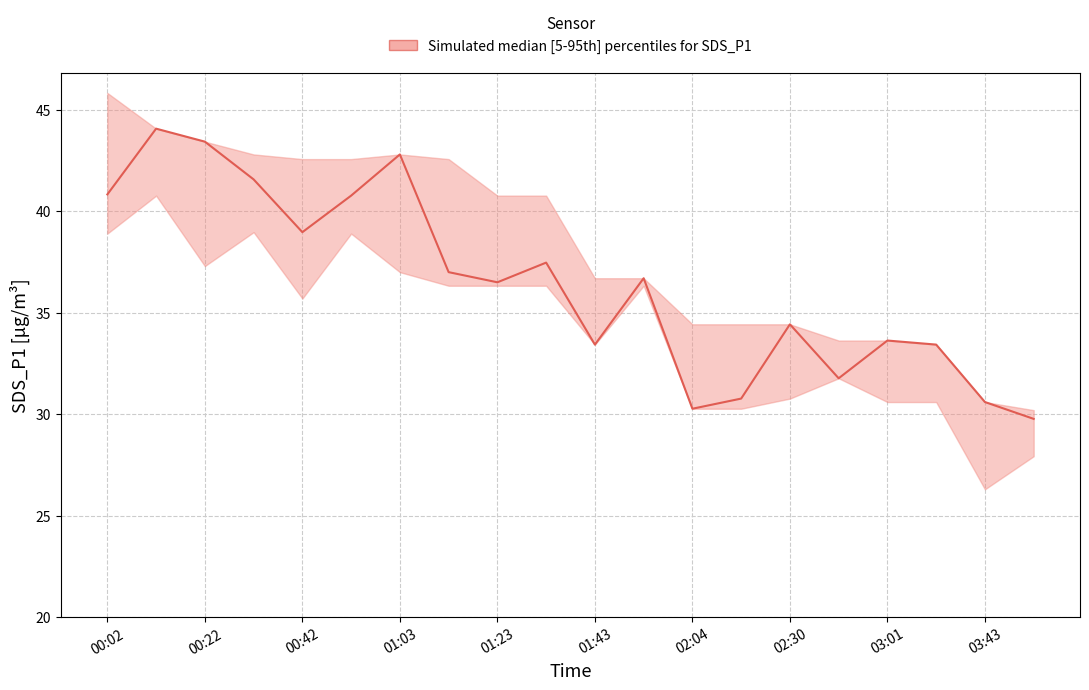

Which has a higher value, 03:01 or 01:43?

01:43